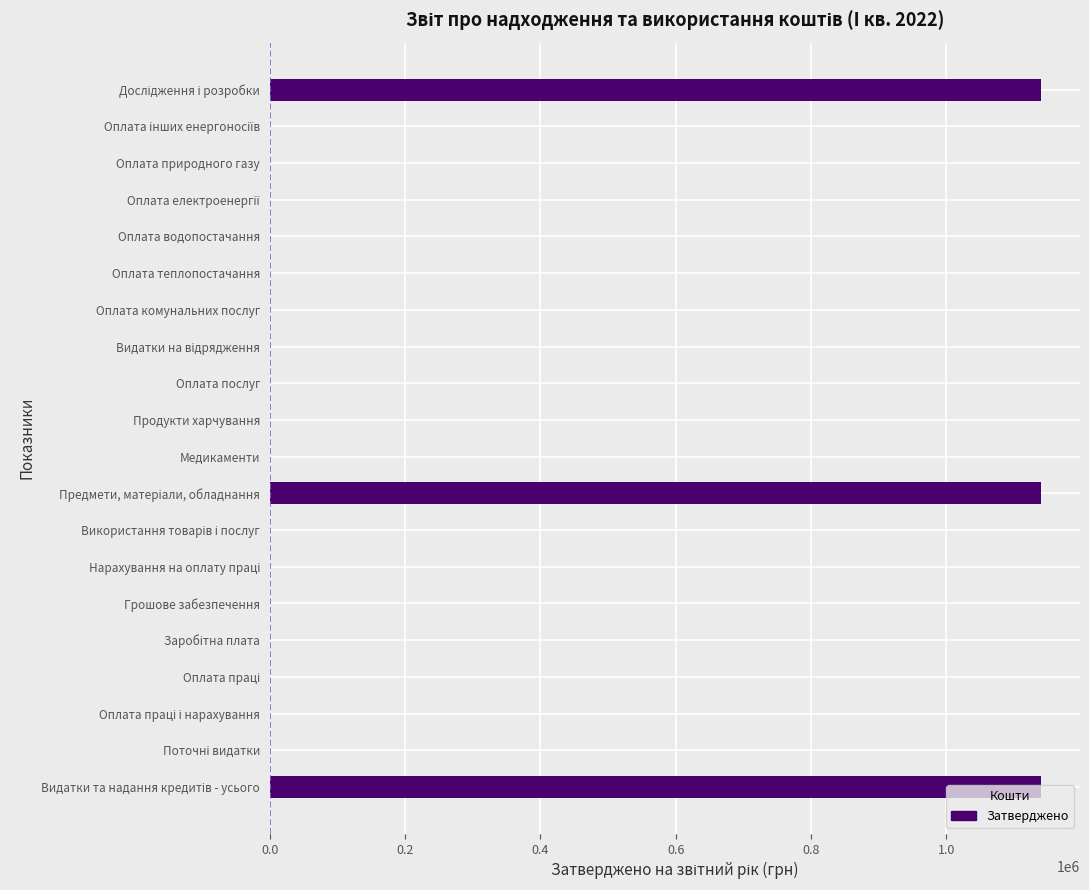

What is the maximum value shown in the chart?

1140700